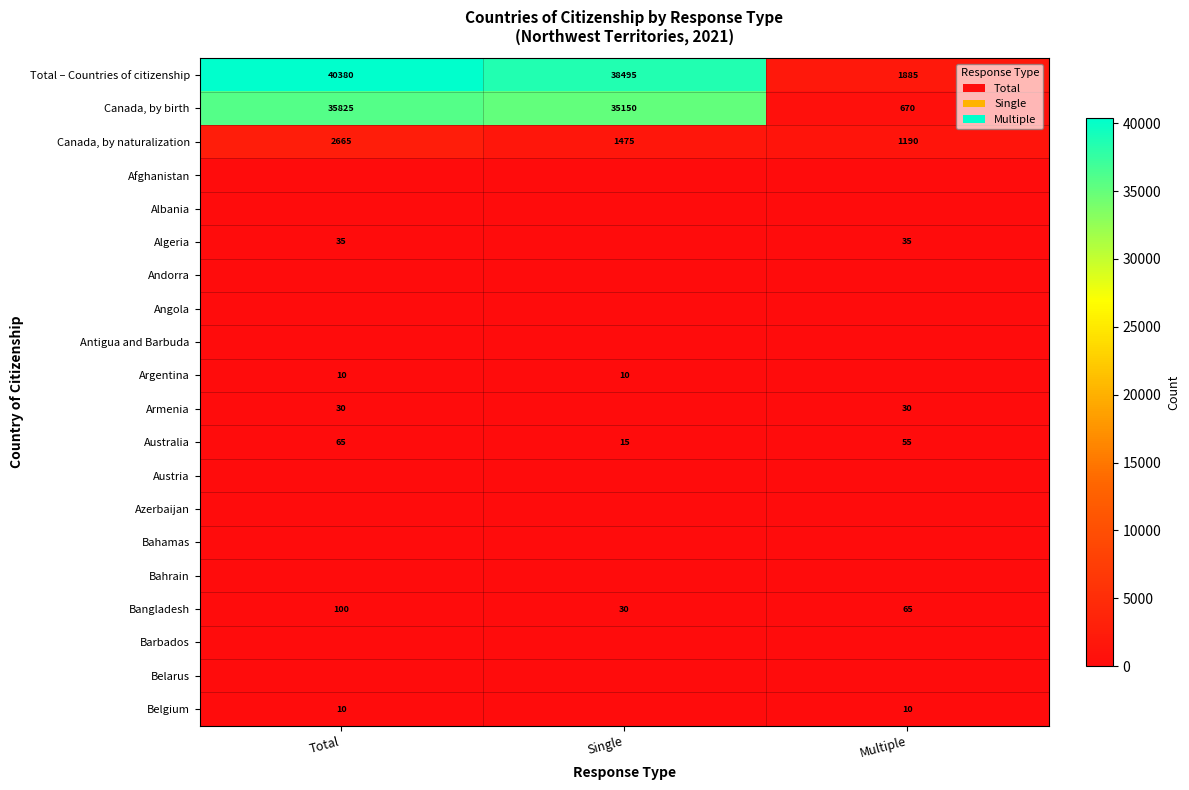

Is it true that Total – Countries of citizenship equals 56126 at Total?

False